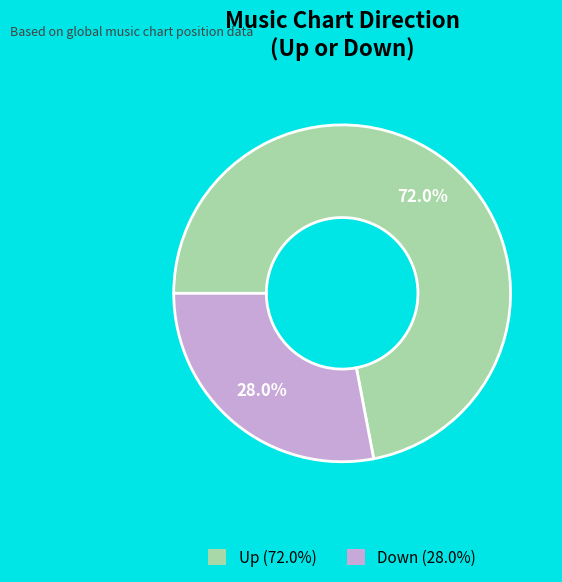

Does any single category account for the majority?

Yes